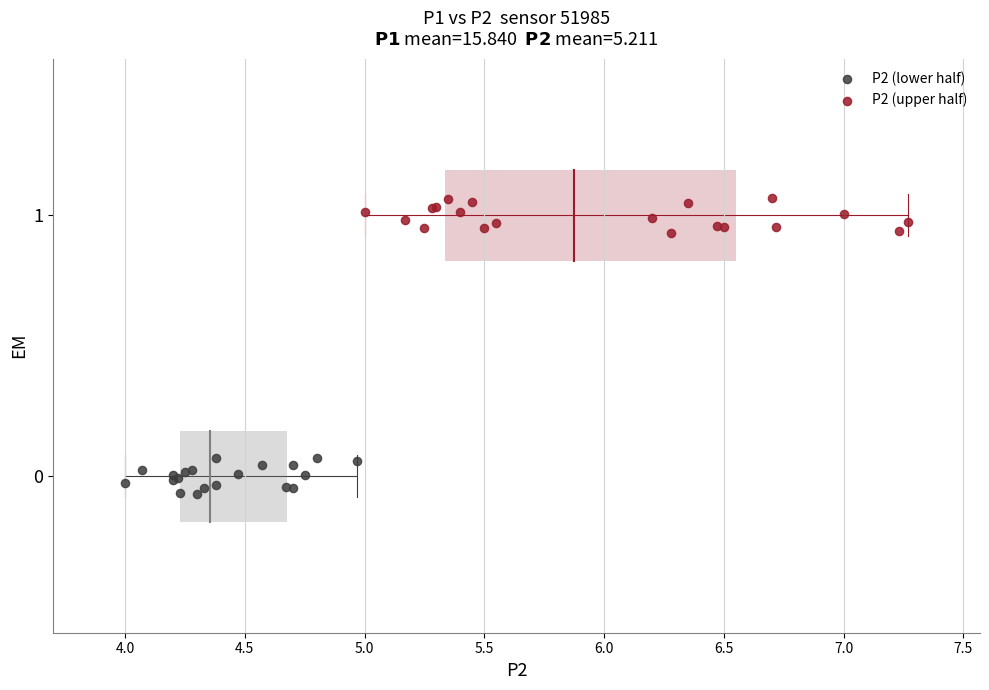

Which series reaches the maximum Y coordinate?

P2 (upper half)